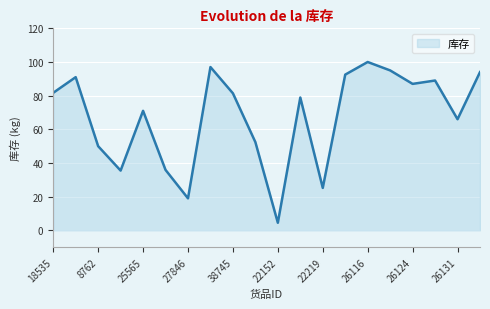

What is the minimum value shown in the chart?

4.5